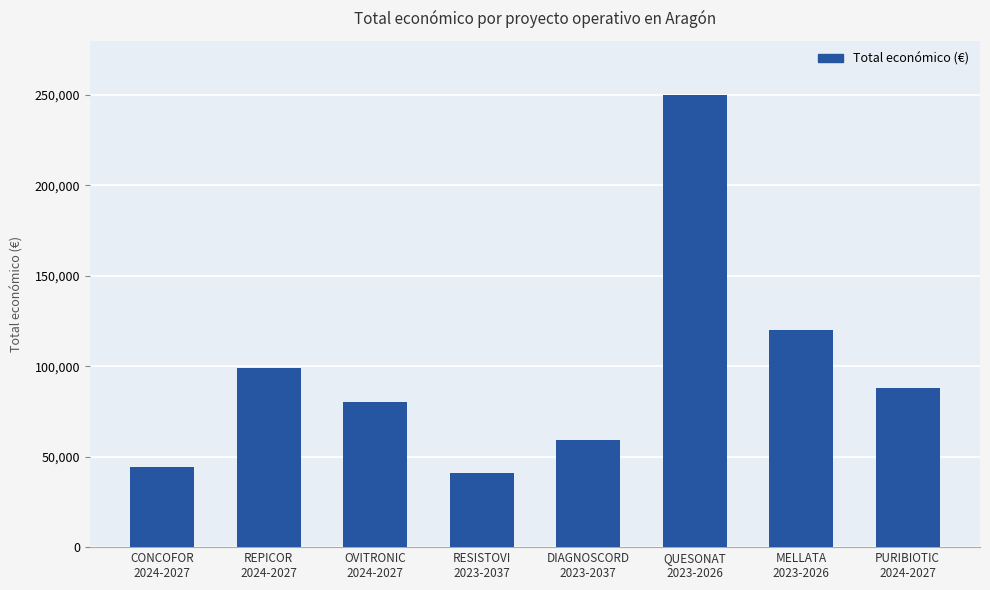

What is the difference between the second highest and minimum values?

79124